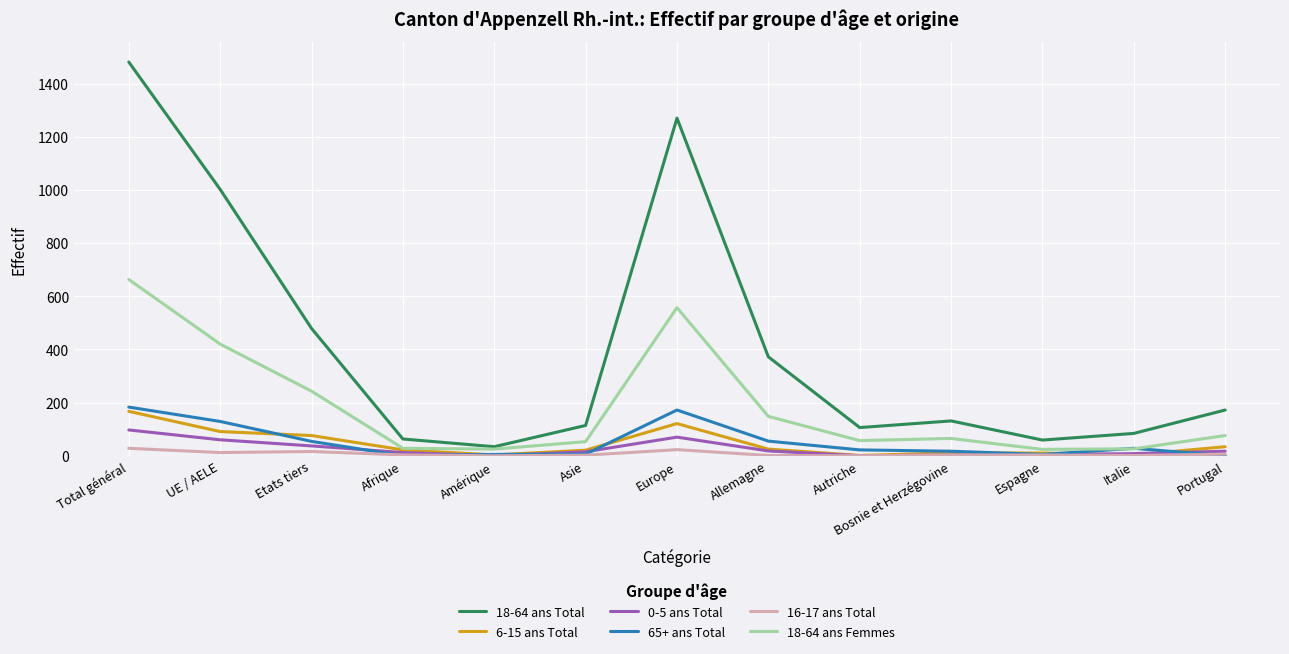

Is it true that 18-64 ans Total equals 1270 at Europe?

True